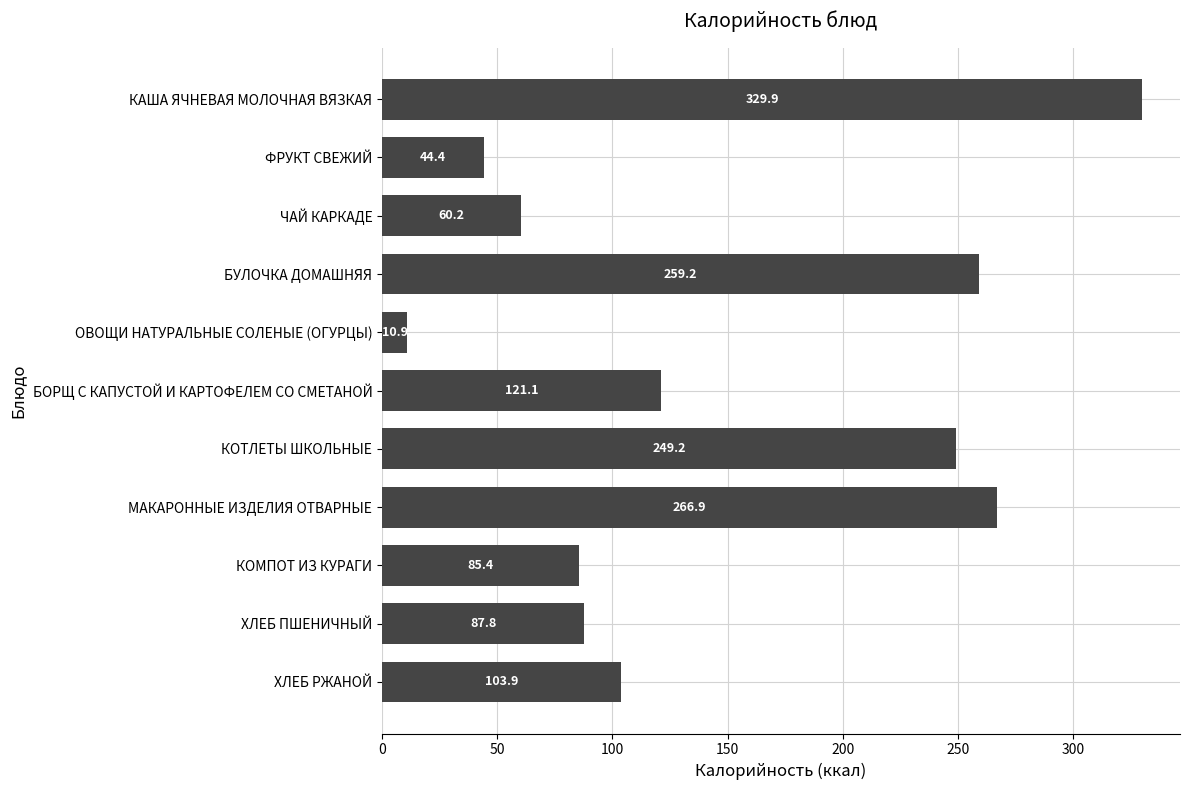

Read the value at ХЛЕБ РЖАНОЙ.

103.9